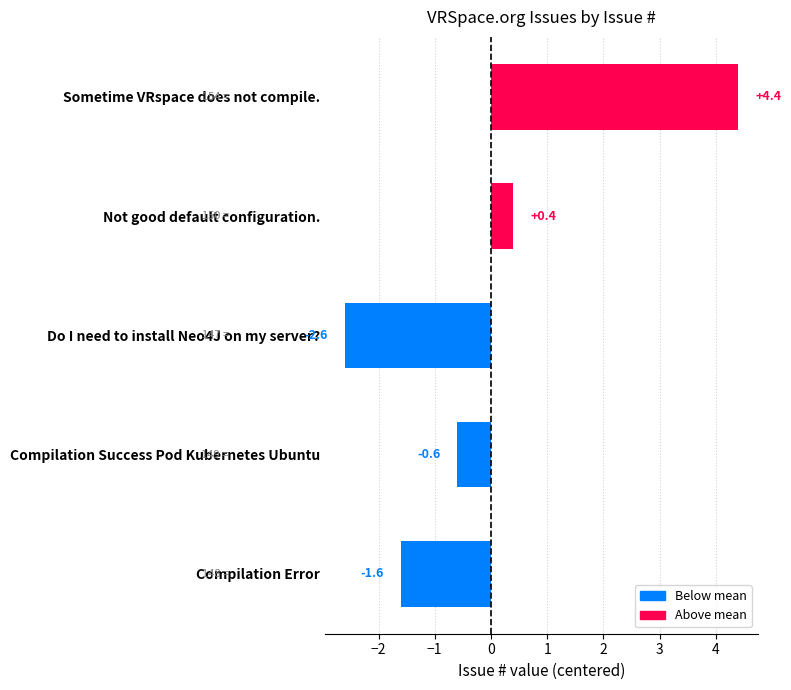

The value at Sometime VRspace does not compile. is 4.4. True or false?

True